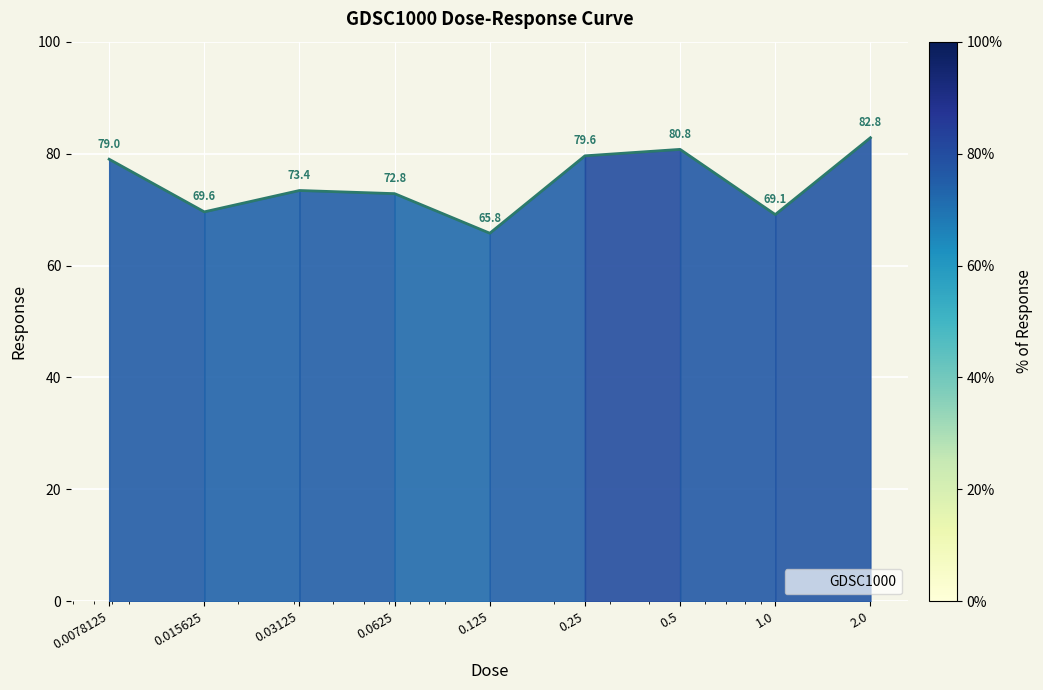

What is the smallest value displayed?

65.8